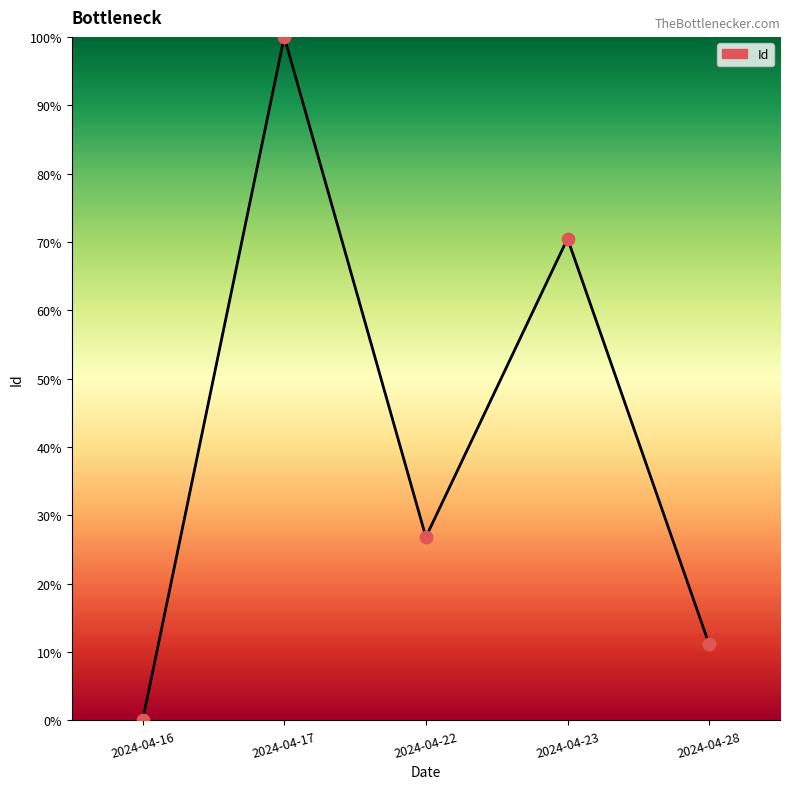

Between 2024-04-23 and 2024-04-28, which is larger?

2024-04-23